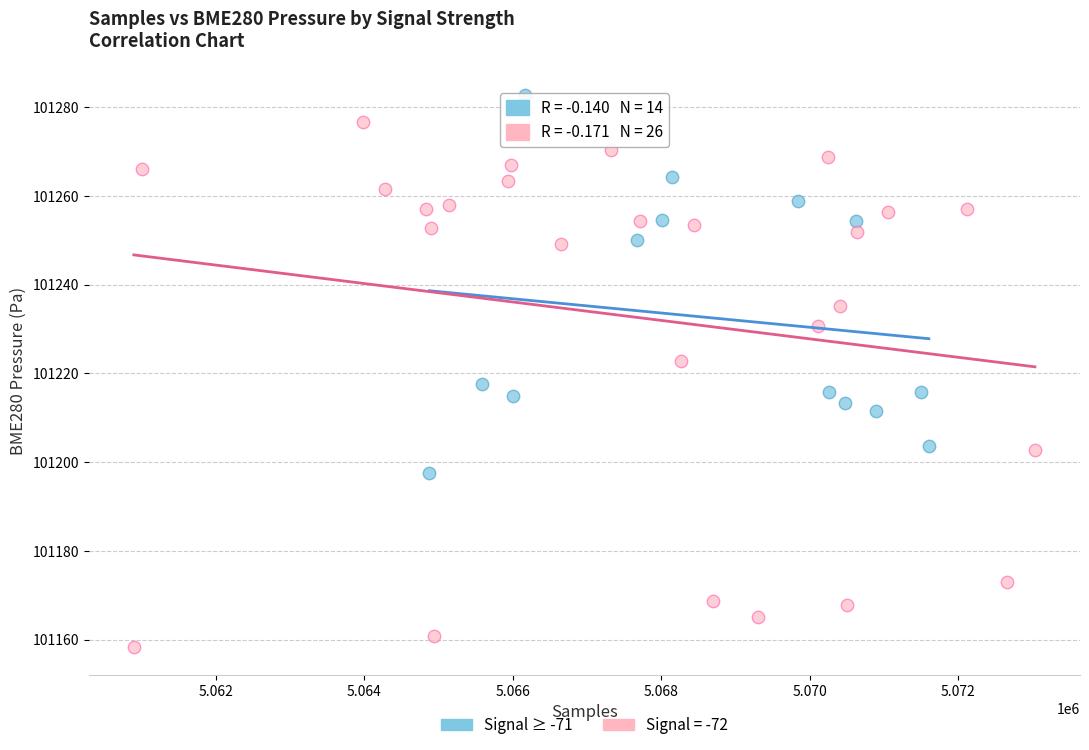

Which series reaches the minimum Y coordinate?

Signal = -72